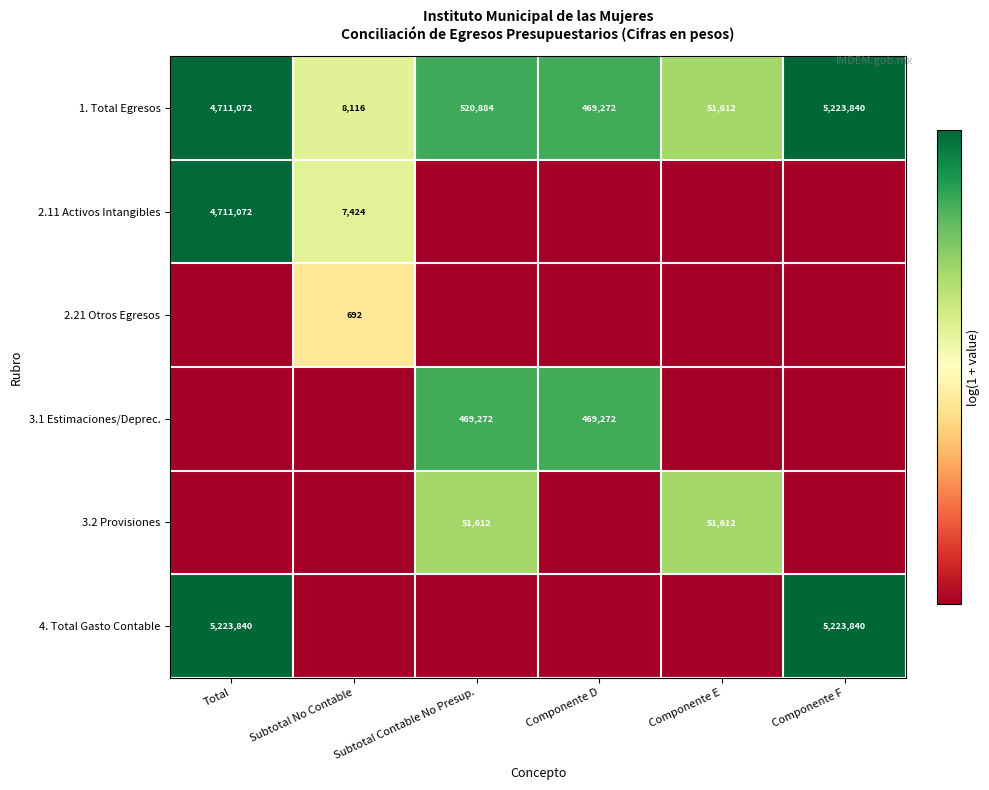

The 2.21 Otros Egresos series shows 8.7 at Subtotal No Contable. True or false?

False